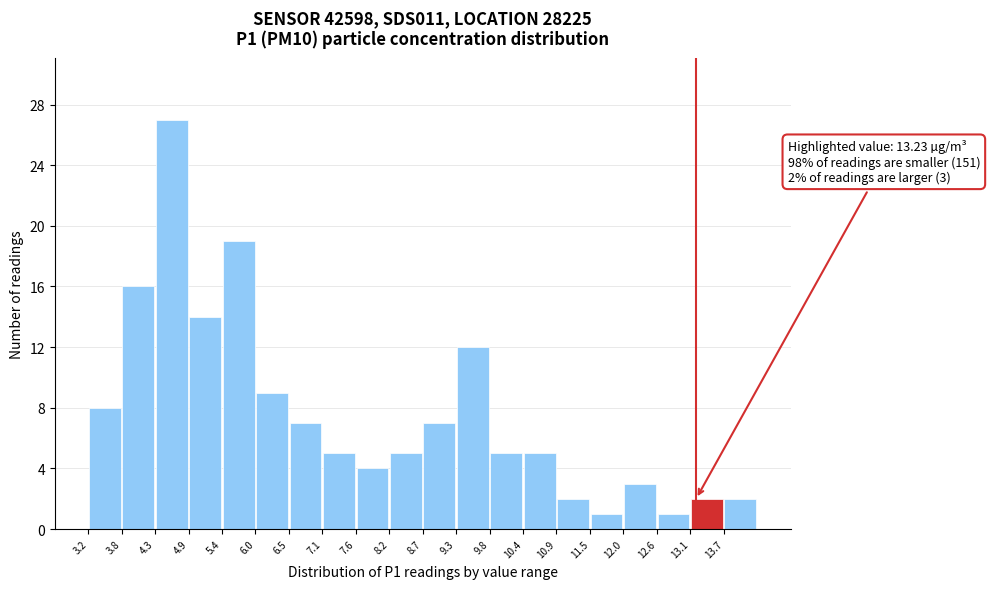

Which range on the x-axis has the tallest bar?

4.3 to 4.9